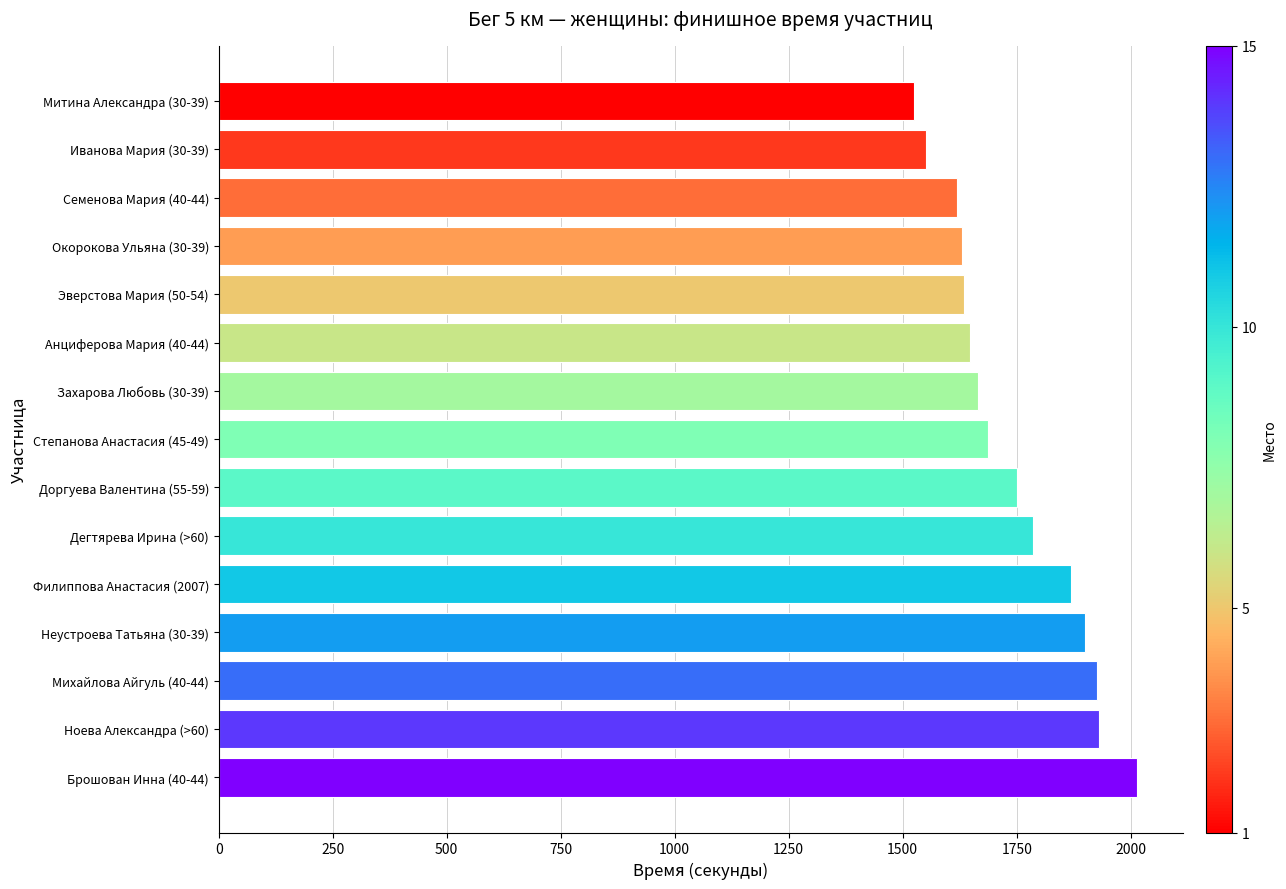

What is the difference between the maximum and minimum values?

488